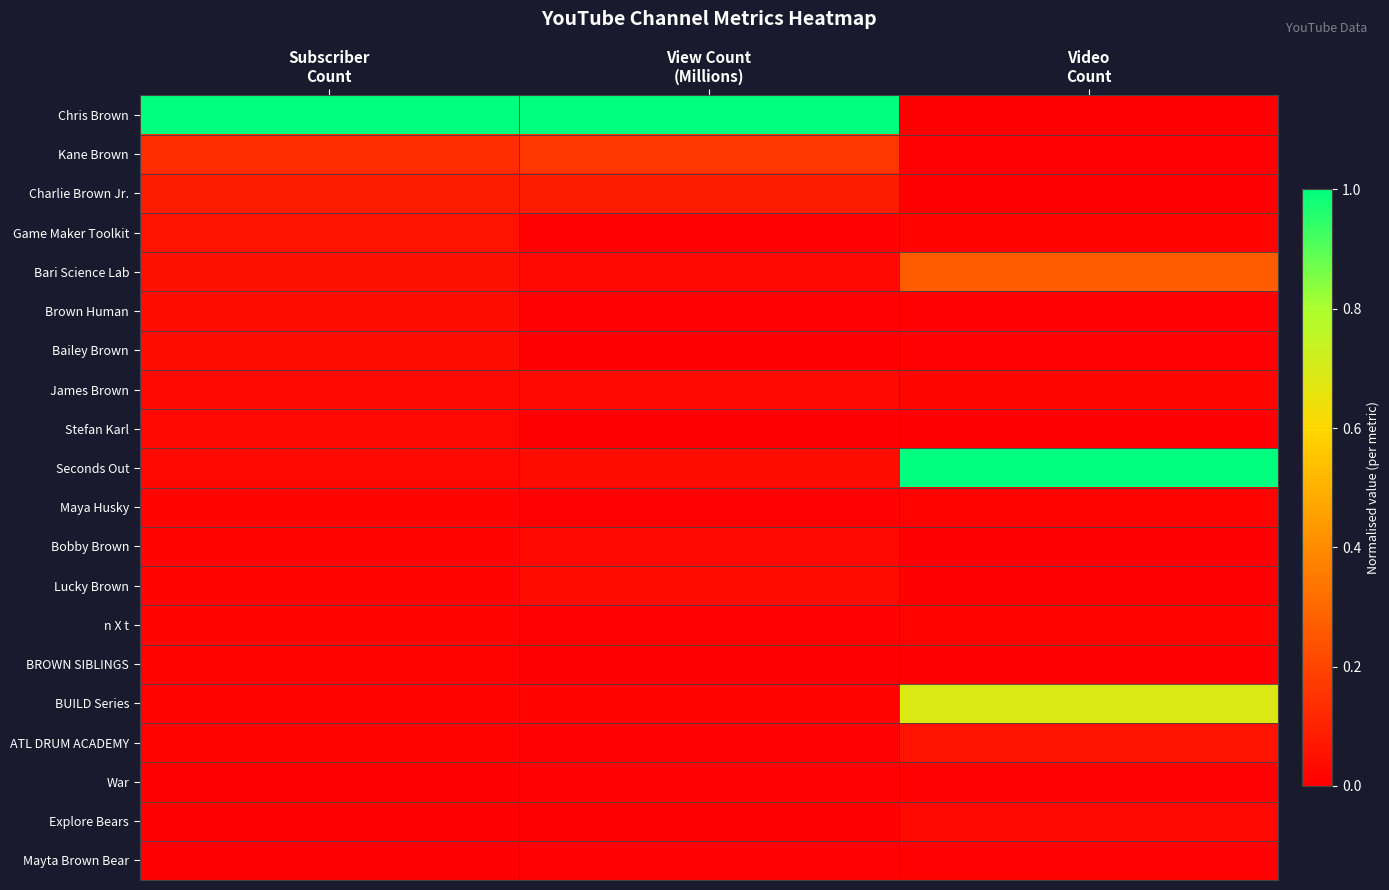

Which category has the highest value across all series?

Subscriber
Count